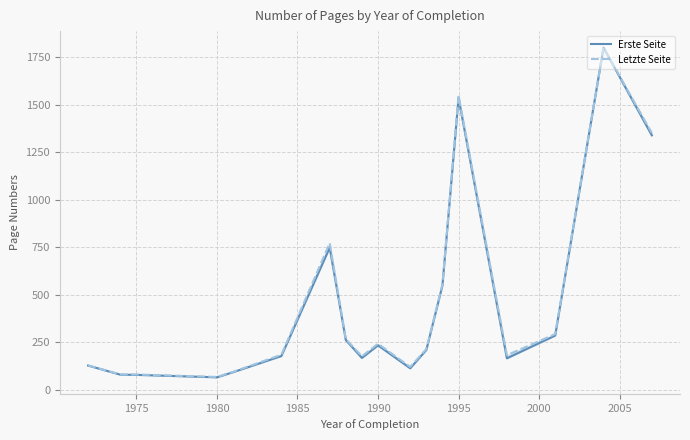

Rank the series by their maximum value, from lowest to highest.

Erste Seite, Letzte Seite